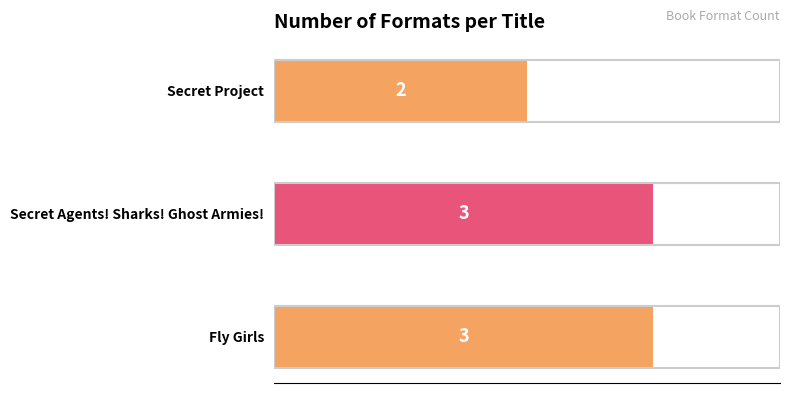

Reading bottom to top, transcribe all the data shown in this chart.

Fly Girls=3	Secret Agents! Sharks! Ghost Armies!=3	Secret Project=2